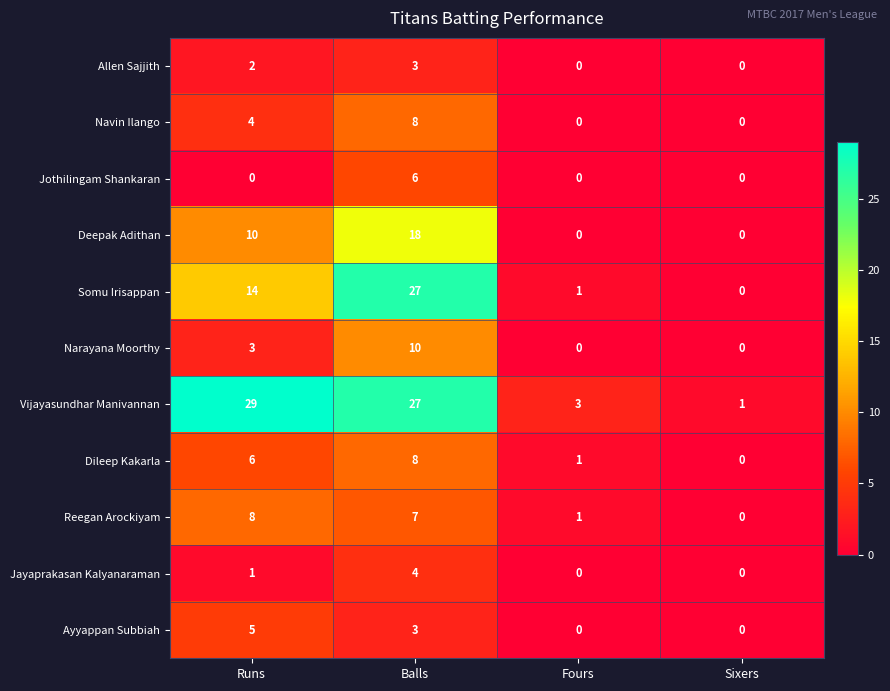

Which series has the largest range (max minus min)?

Vijayasundhar Manivannan